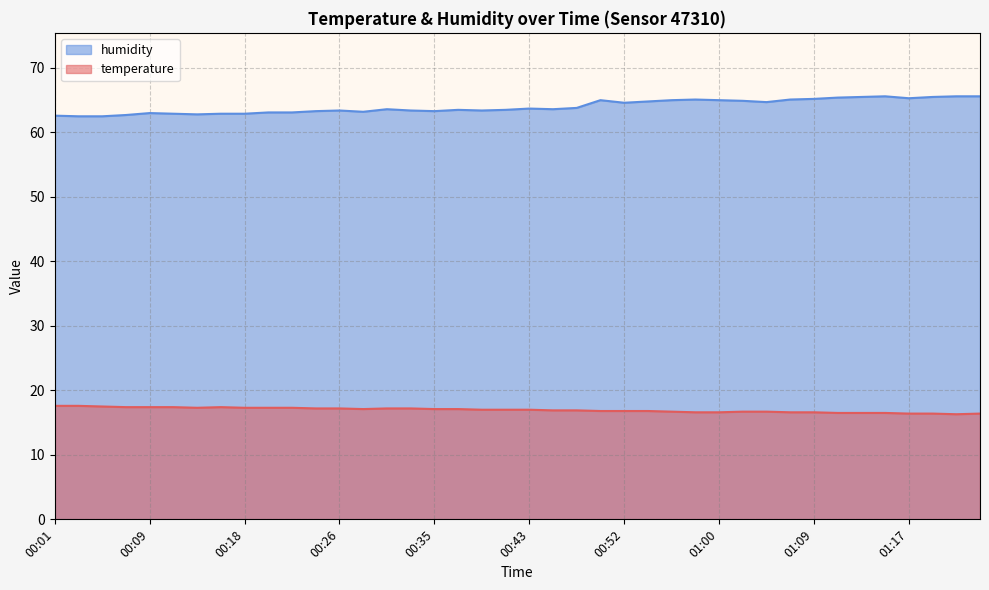

What are all the series names shown in the legend?

humidity, temperature